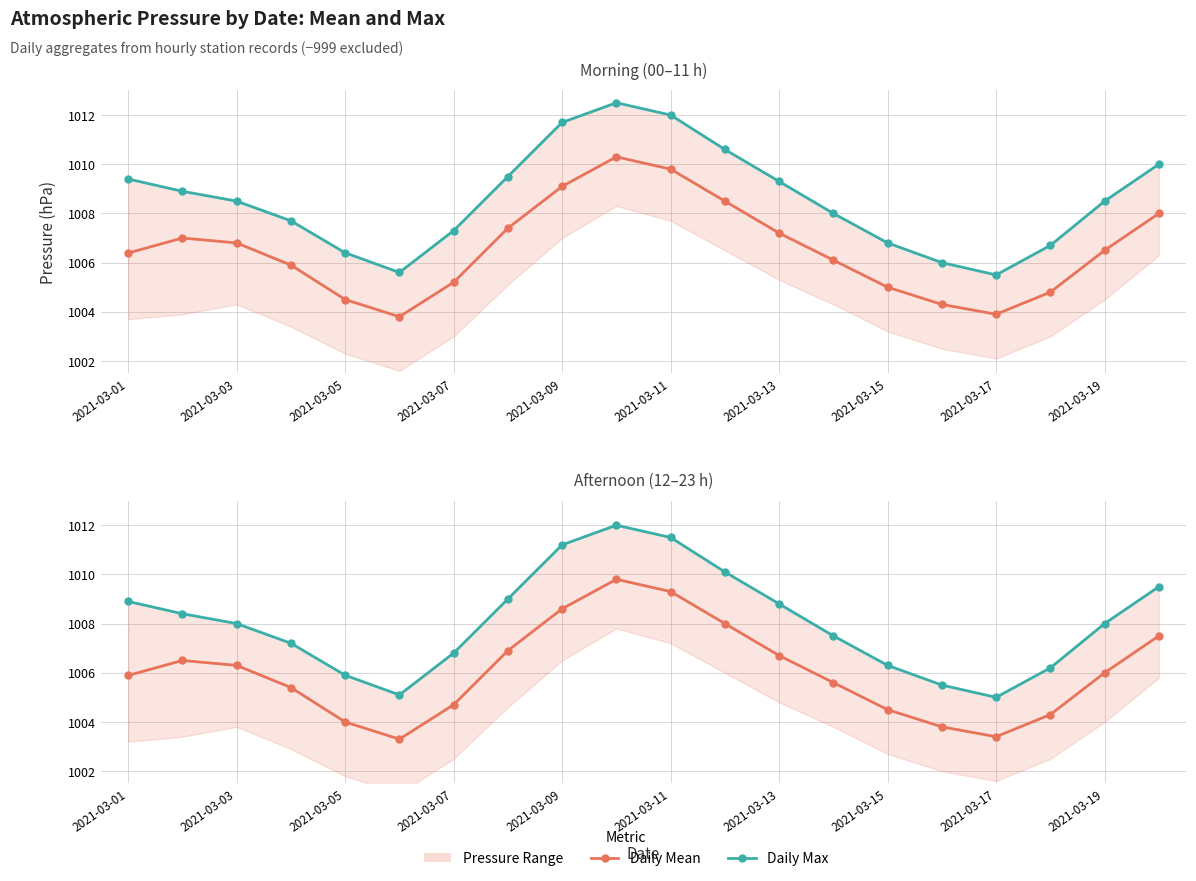

The value of Daily Max at 13 is 1587.3. True or false?

False